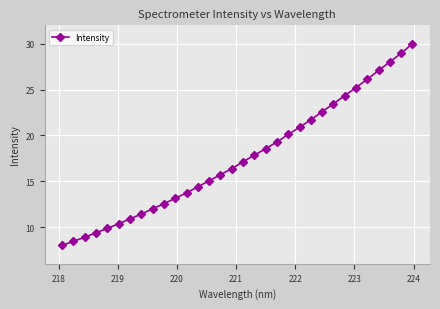

True or false: there are more than 2 points higher than both neighbors.

False